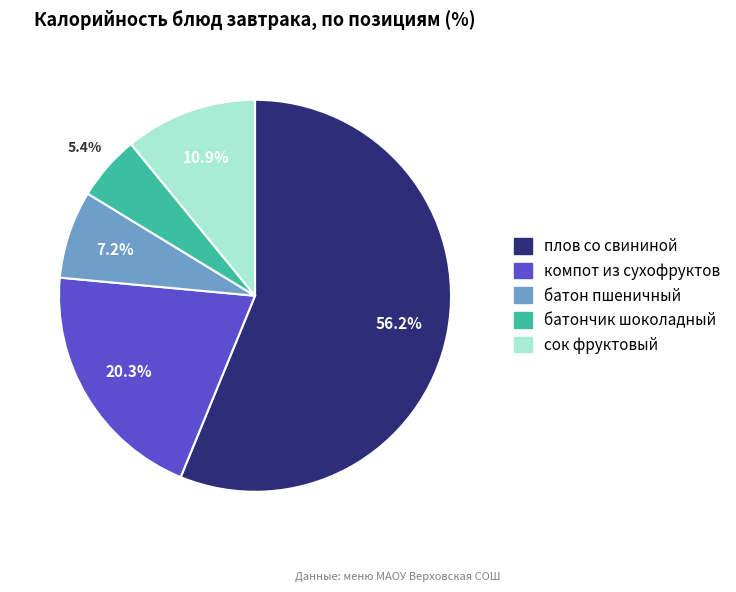

What is the ratio of the value at компот из сухофруктов to the value at сок фруктовый?

1.9